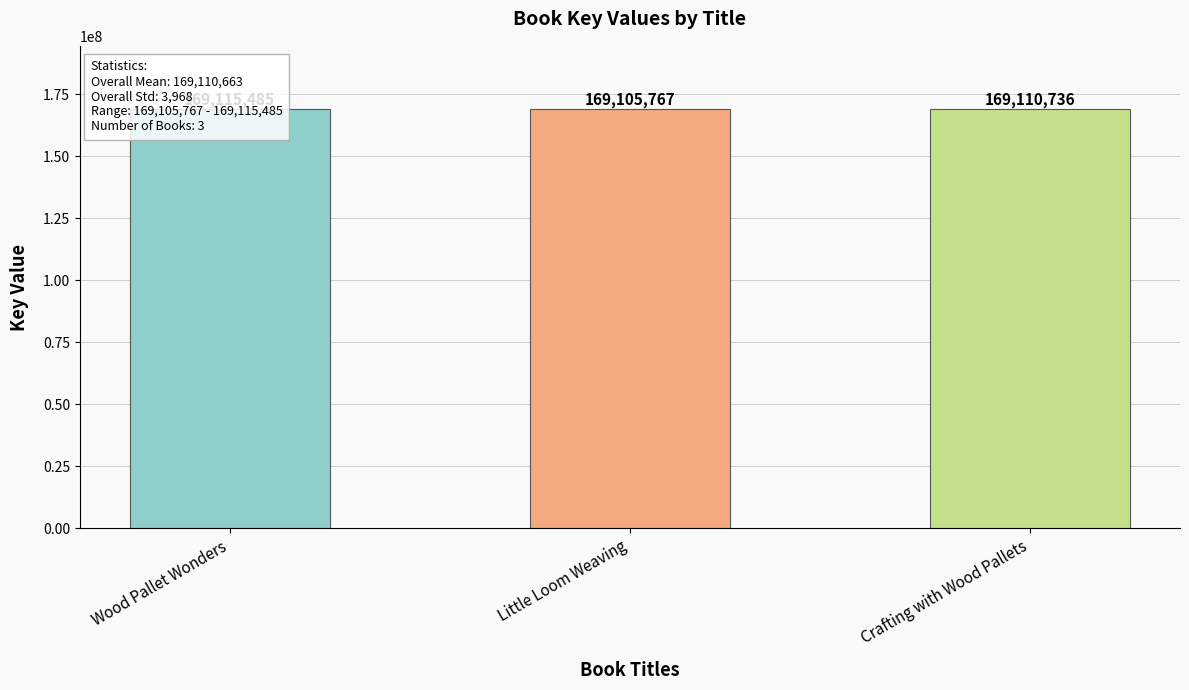

What is the maximum value shown in the chart?

169115485